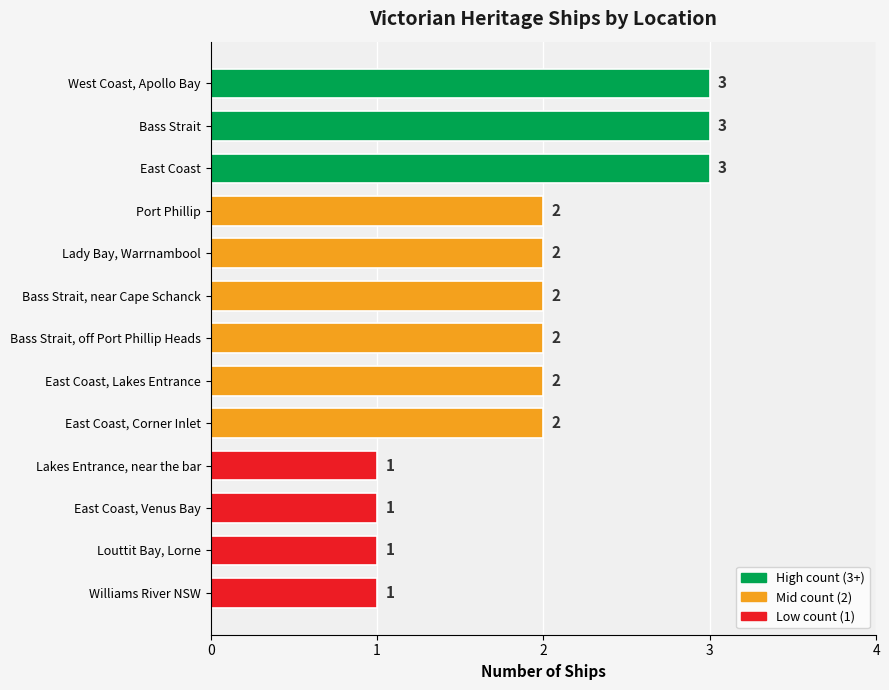

The value at Bass Strait, off Port Phillip Heads is 2. True or false?

True